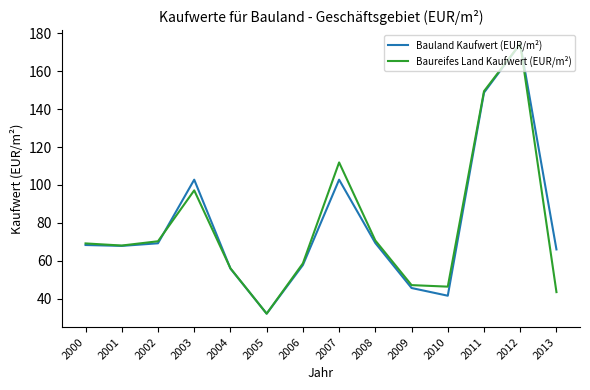

True or false: Bauland Kaufwert (EUR/m²) has a value of 27.9 at 2010.

False